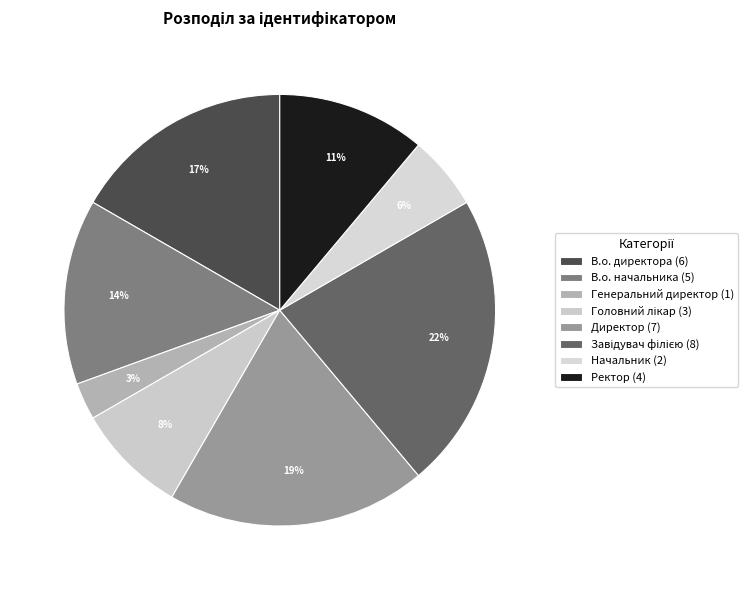

To the nearest percent, what is the difference between the largest and smallest slice percentages?

19%